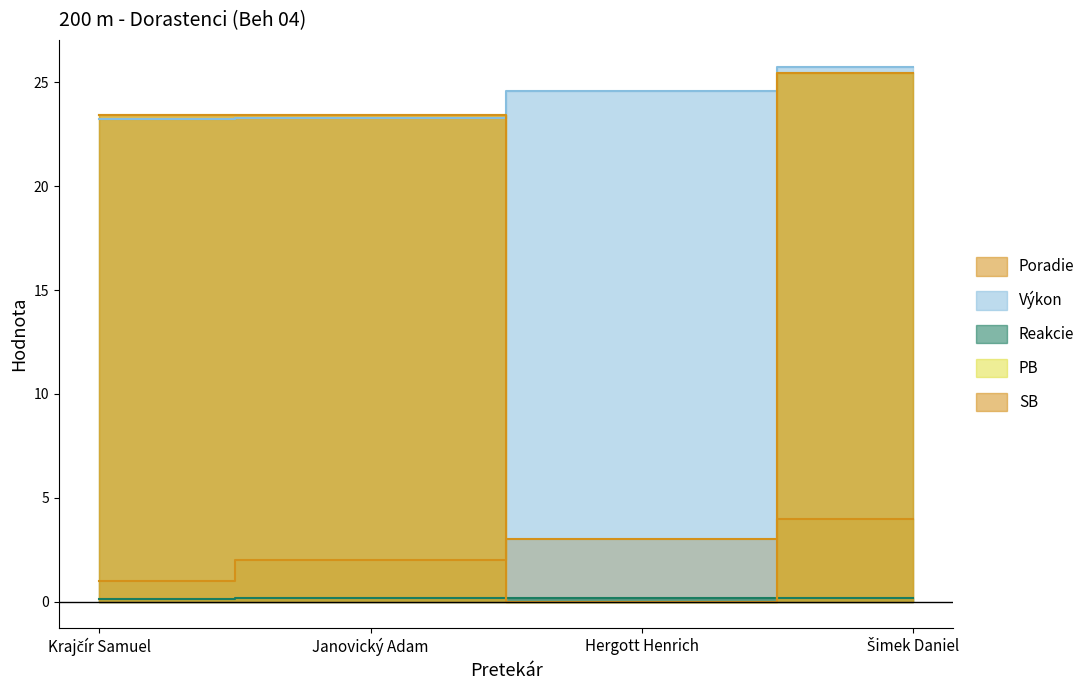

What is the label of the 1st point from the left?

Krajčír Samuel